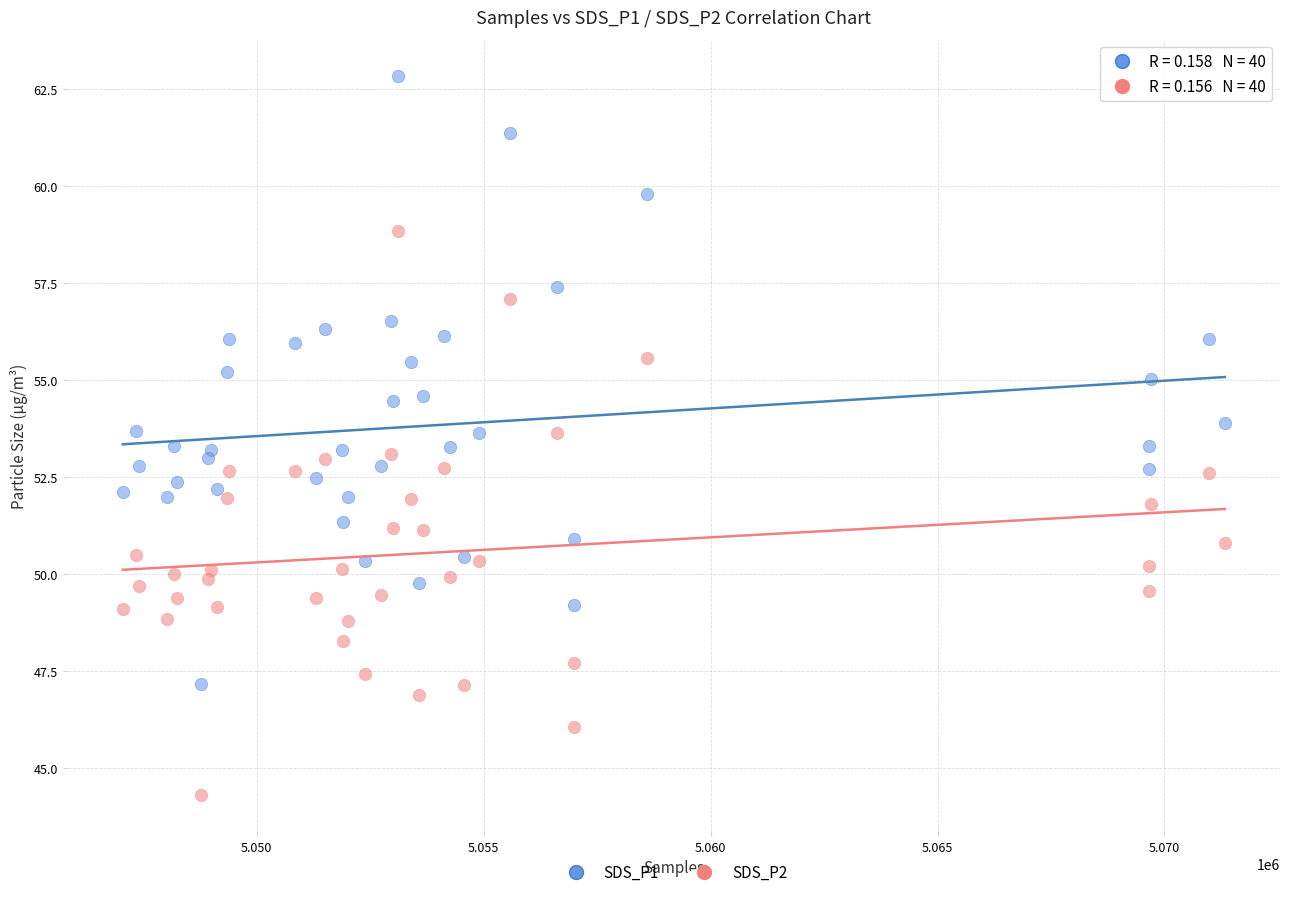

Which series contains the highest Y value?

SDS_P1